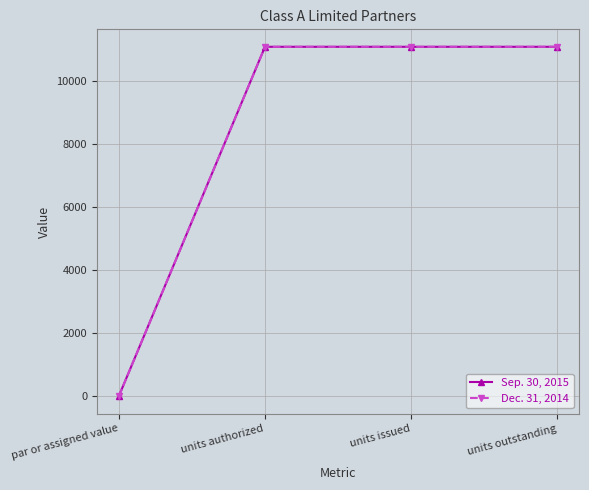

Does the chart display data point markers on the line(s)?

Yes